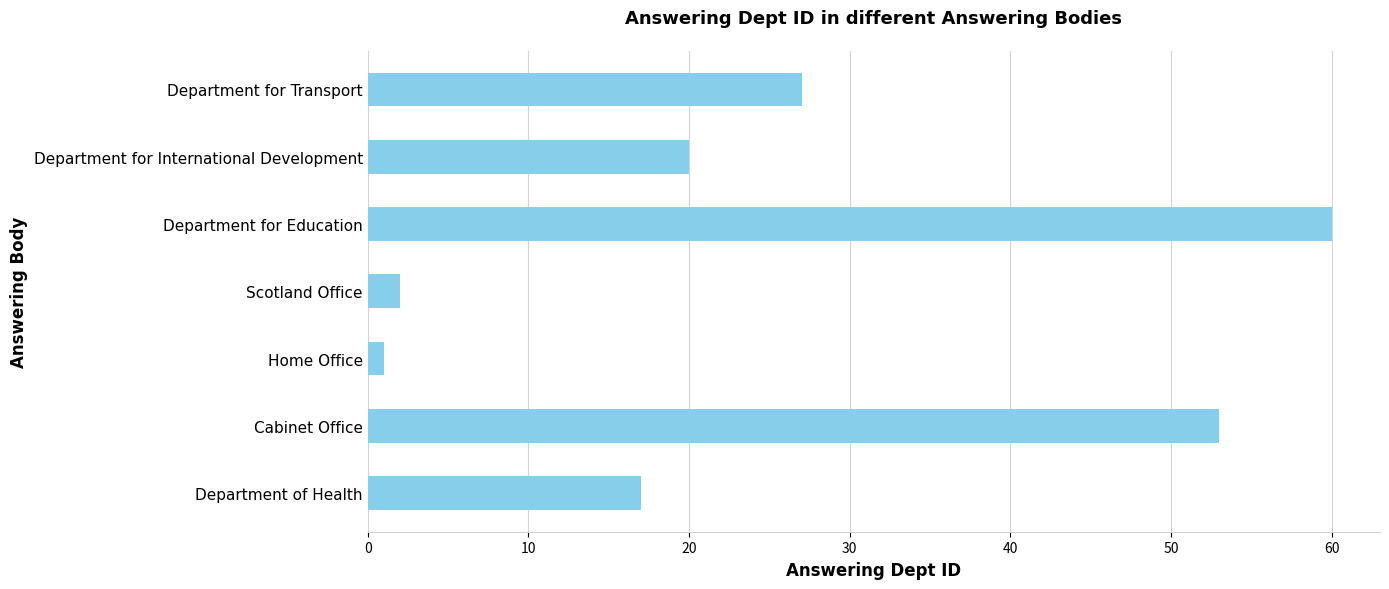

Reading top to bottom, what are all the values shown in this chart?

27	20	60	2	1	53	17